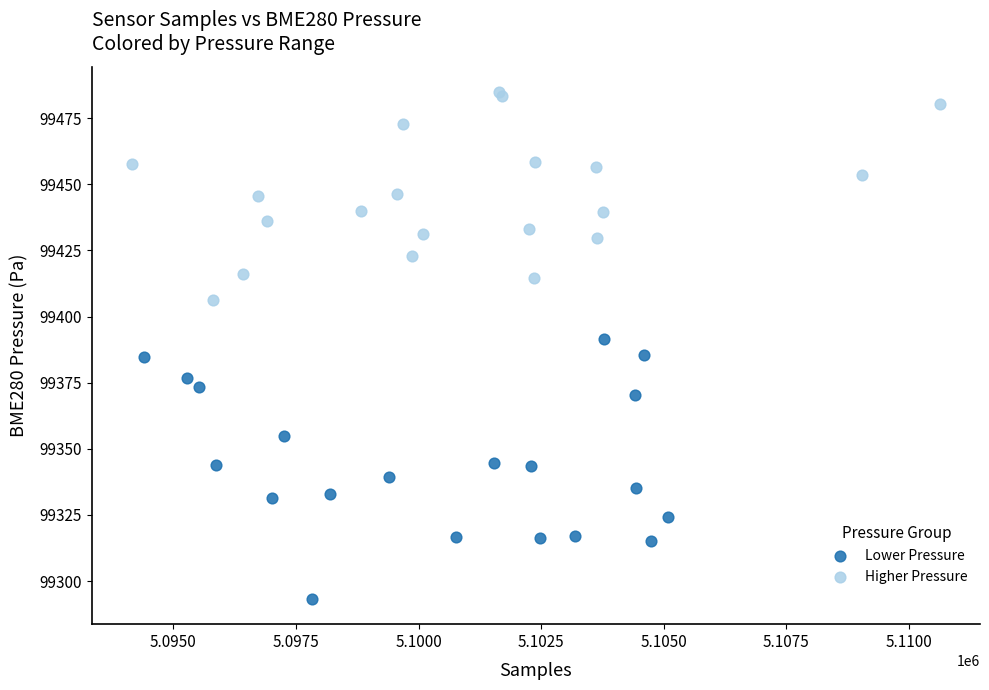

Which series contains the highest Y value?

Higher Pressure